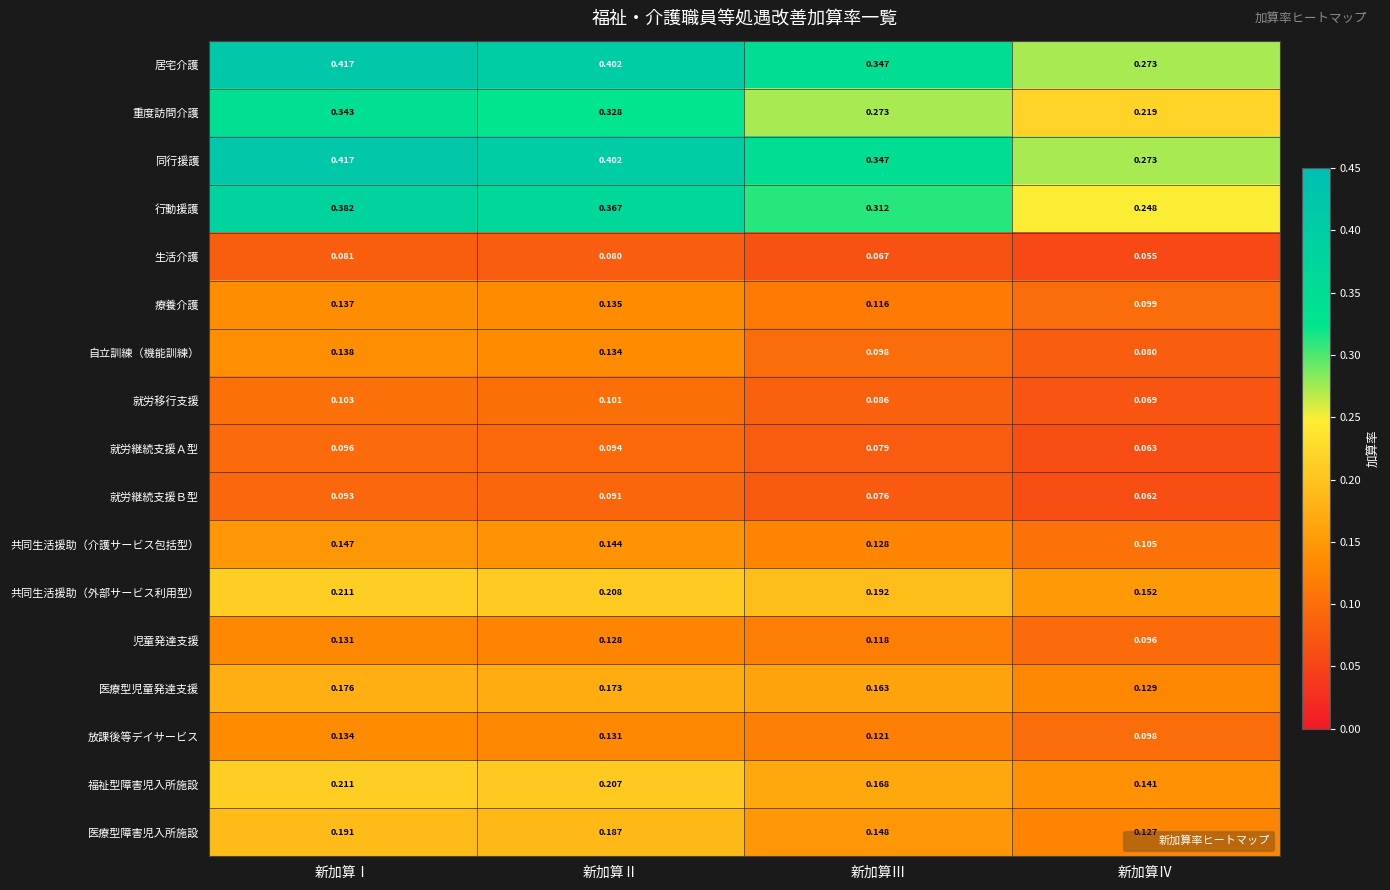

Is the value of 療養介護 at 新加算Ⅰ greater than the value of 医療型障害児入所施設 at 新加算Ⅳ?

Yes